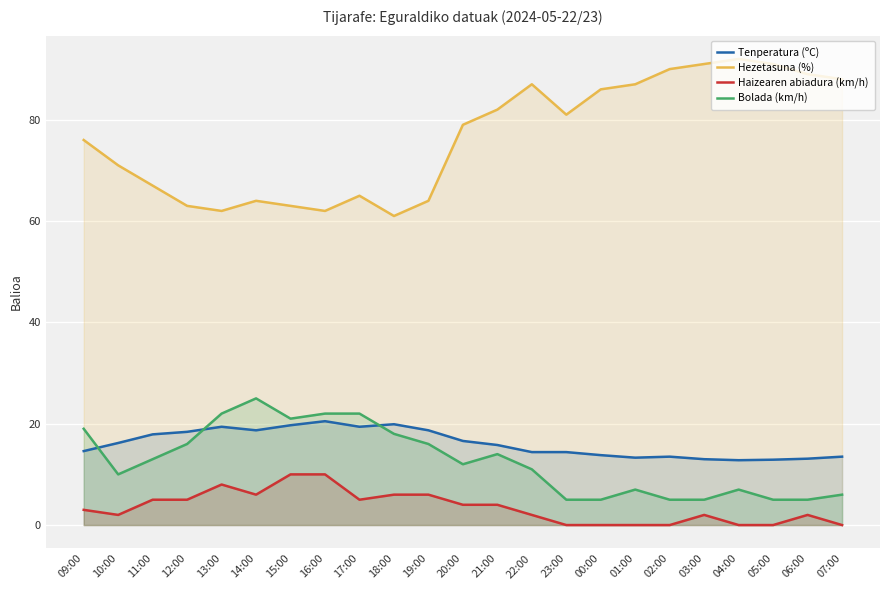

Which label corresponds to the smallest value in the chart?

23:00